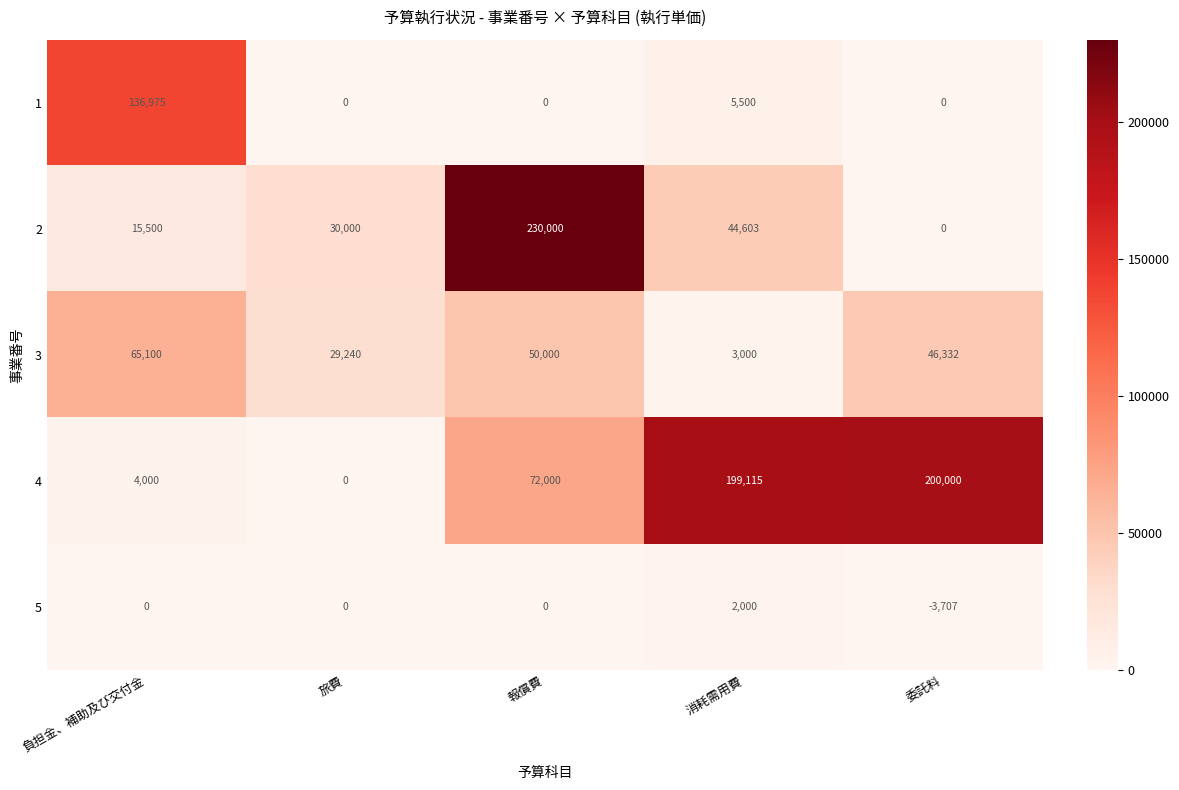

How many categories are shown in the chart?

5